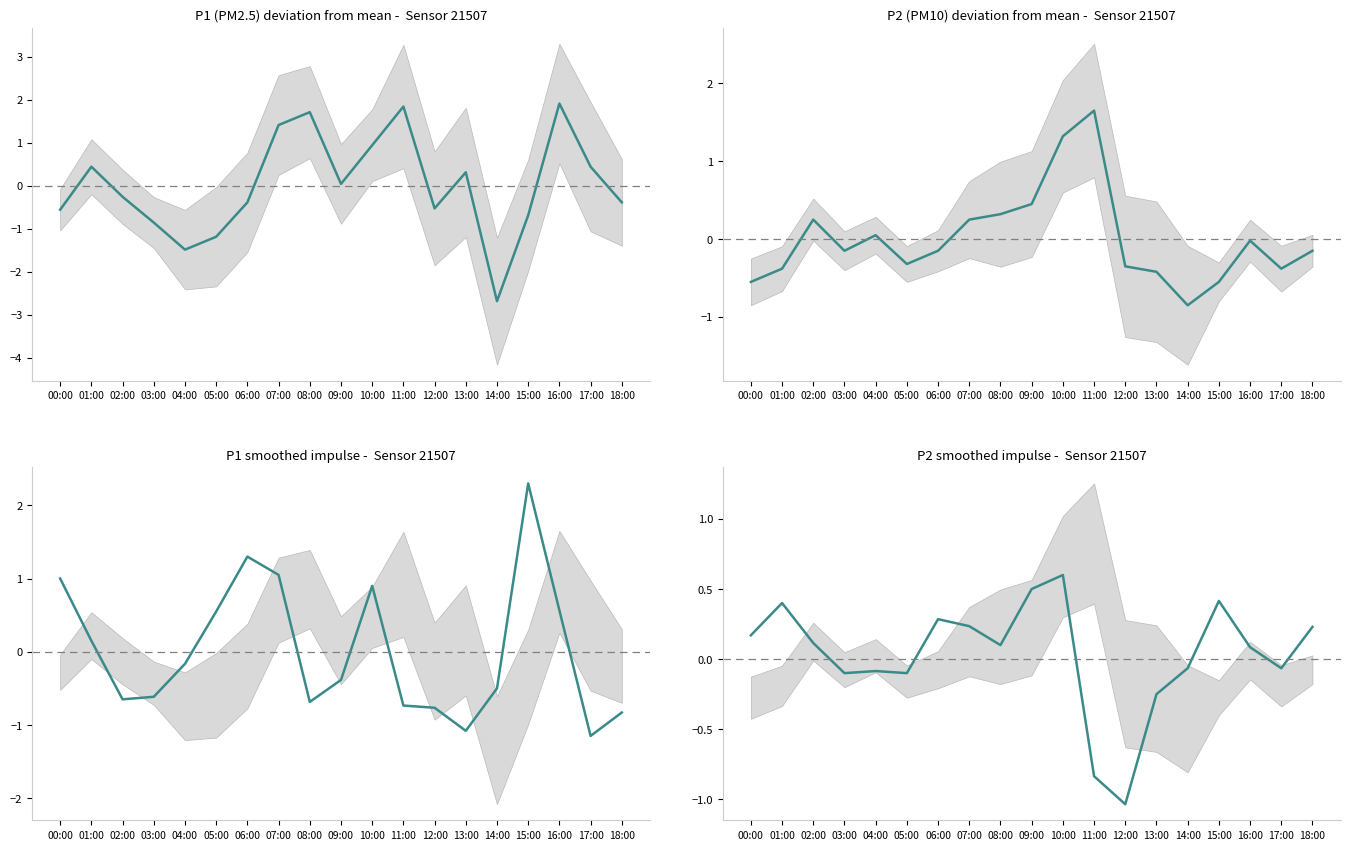

Which series changed the most between 07:00 and 10:00?

P2